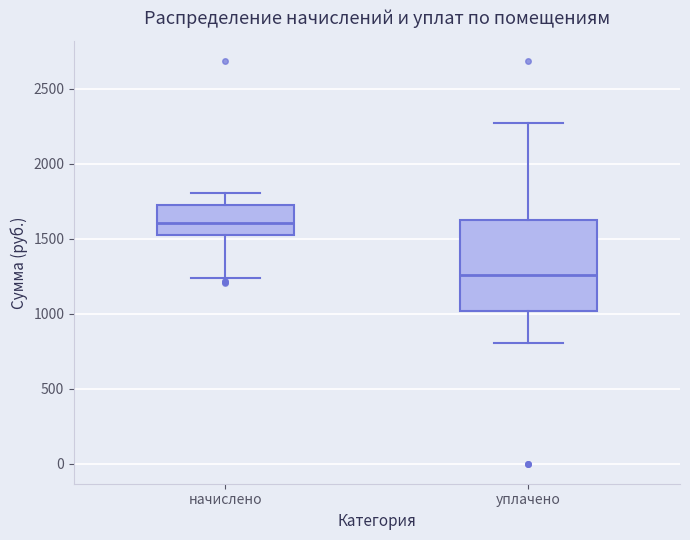

Which box has the highest median line?

начислено